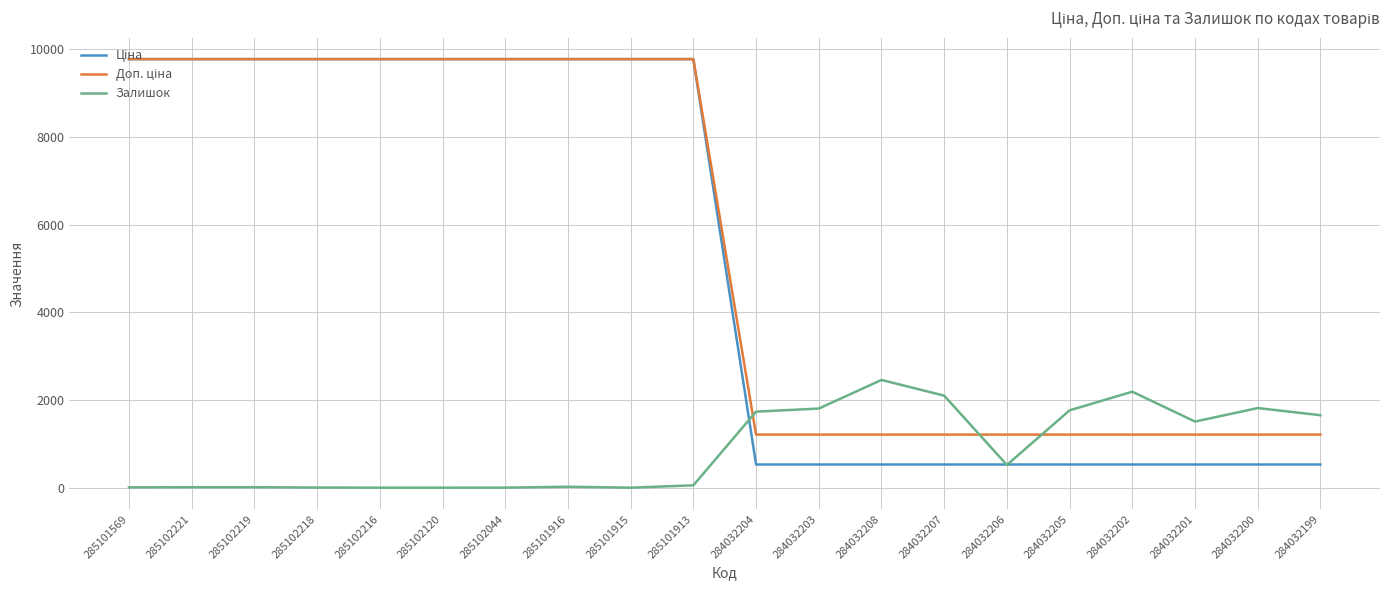

Between 284032204 and 284032206, which series saw the biggest shift?

Залишок